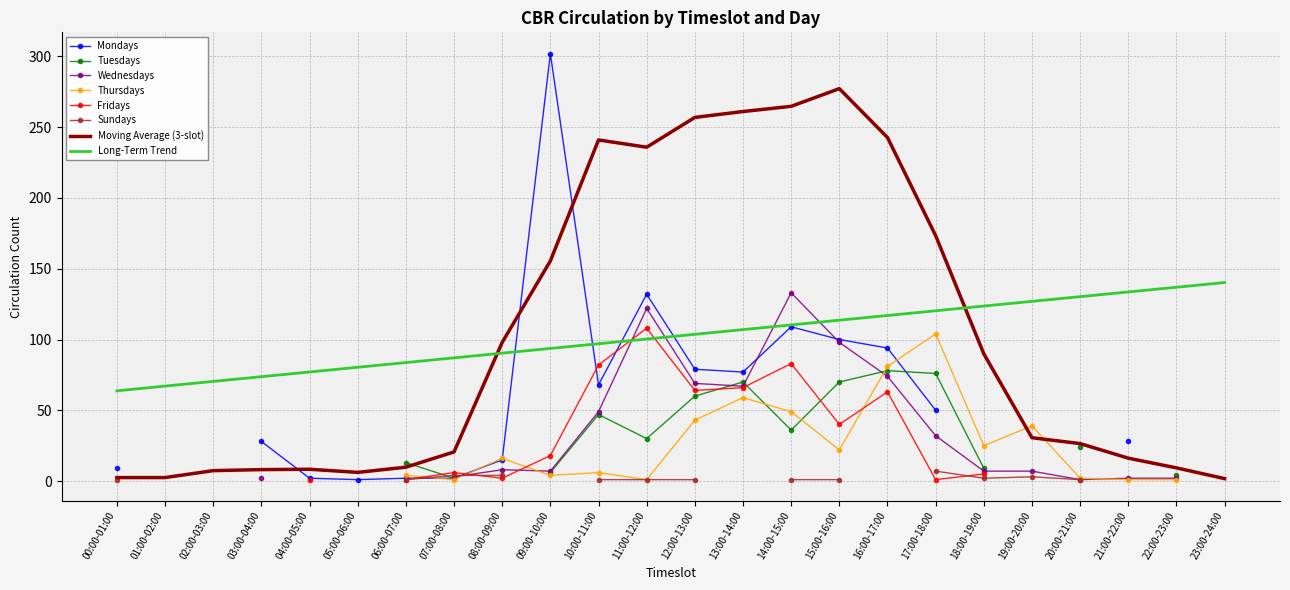

Between 17:00-18:00 and 18:00-19:00, which is larger?

17:00-18:00